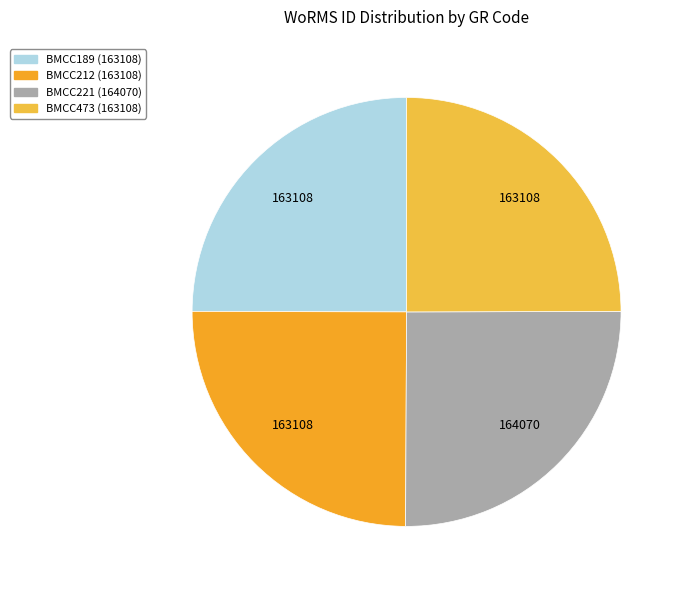

What is the ratio of the value at BMCC189 to the value at BMCC221?

1.0